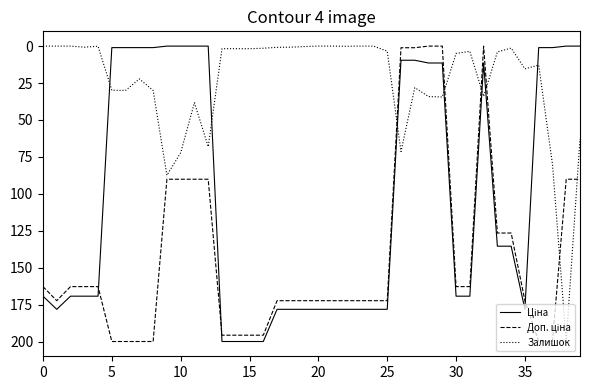

What is the maximum value shown in the chart?

200.0